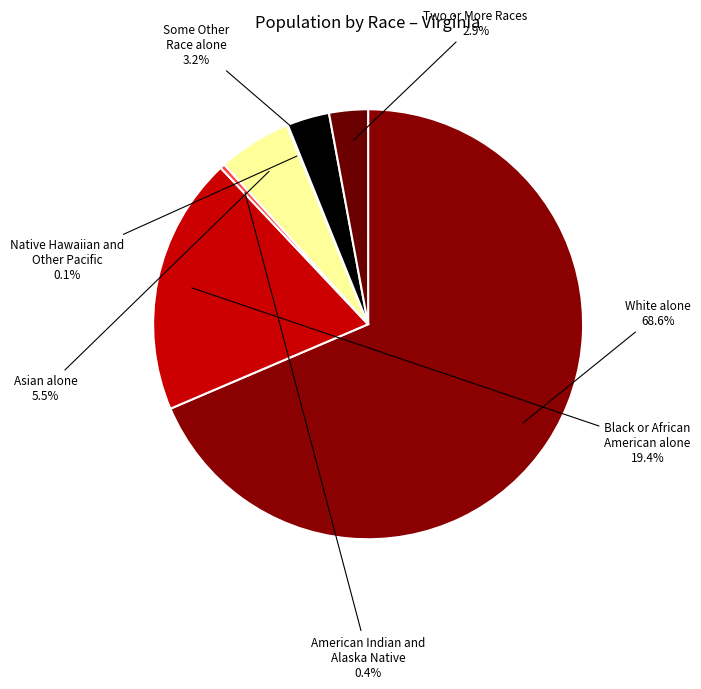

Which slice is the largest?

White alone